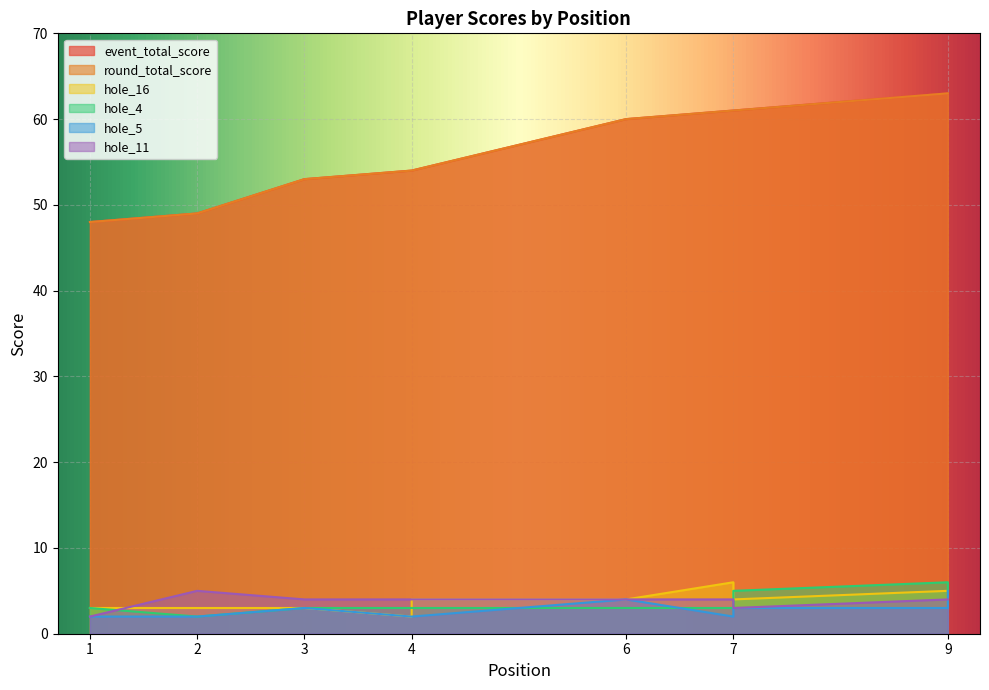

What is the value of the hole_11 point at the 5th from the left?

4